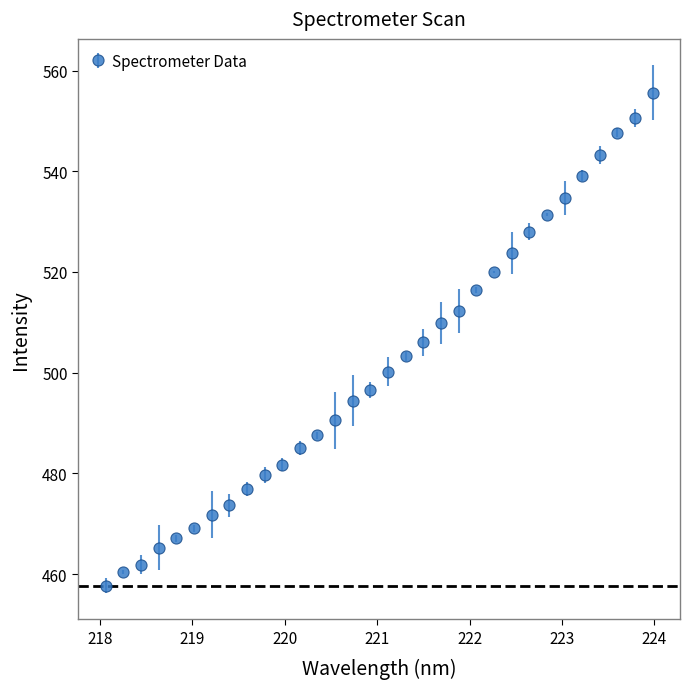

What is the difference between the maximum and minimum values?

97.9